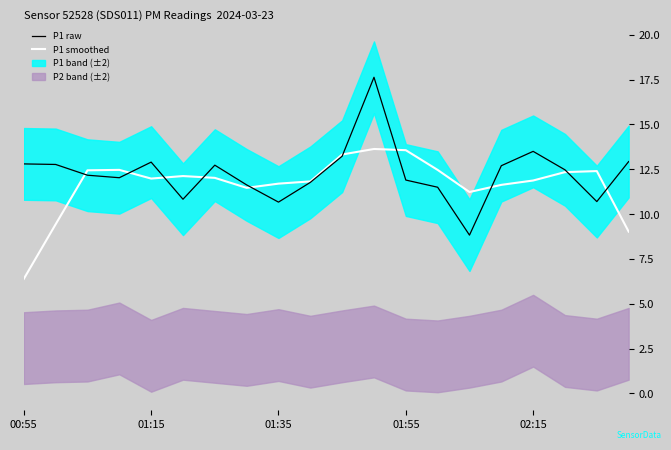

What is the total value across all series at 15?

24.3